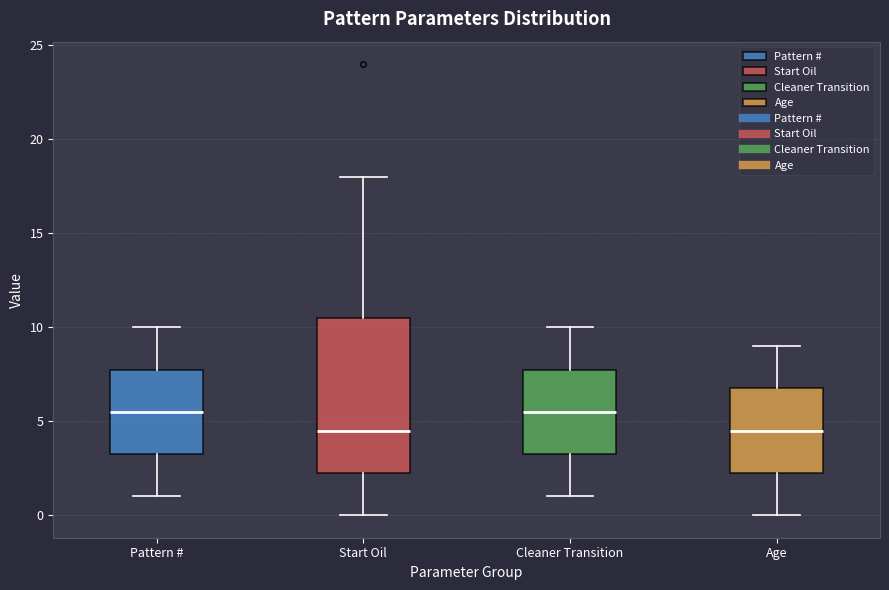

Where is the upper edge of the box for Pattern # on the y-axis? The values are not printed on the chart, so give them approximately, as read against the axis.

8.0